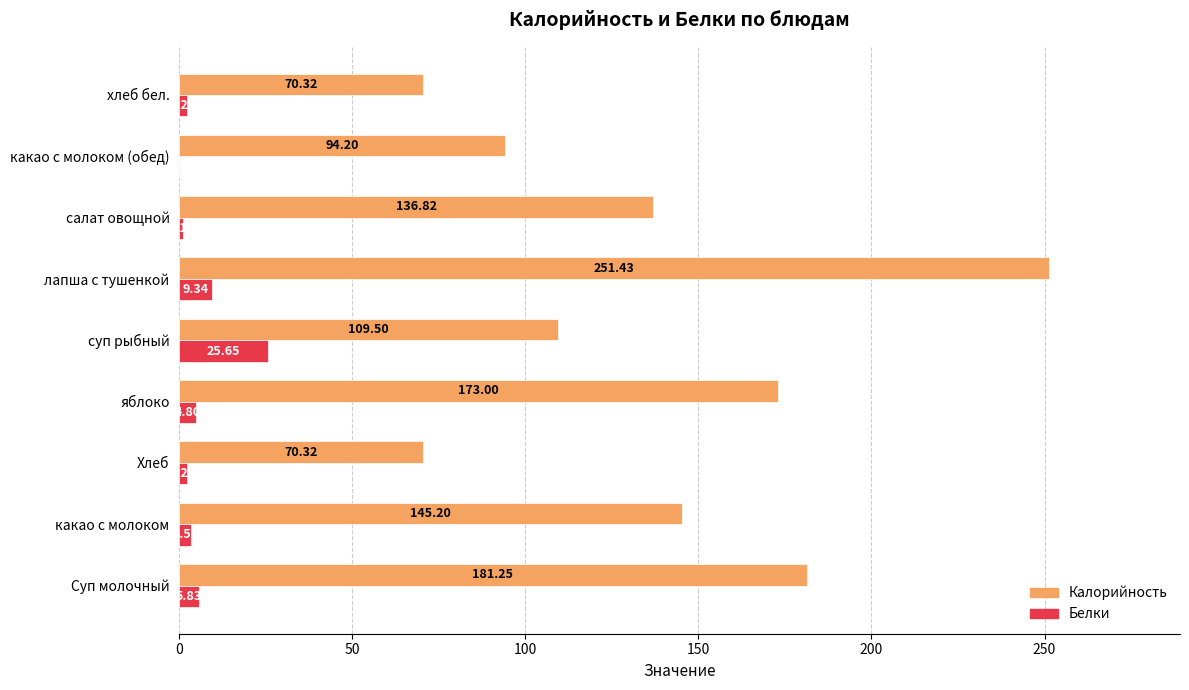

How many values in the Белки series exceed 3?

5